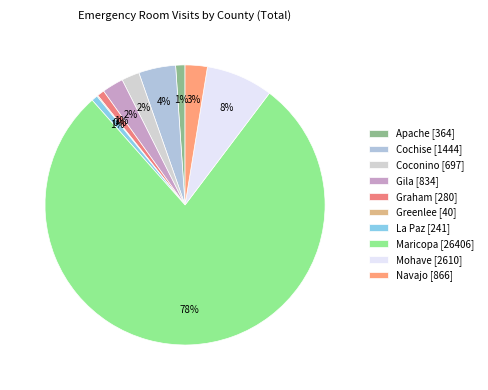

To the nearest percent, what percentage of the pie is Mohave?

8%